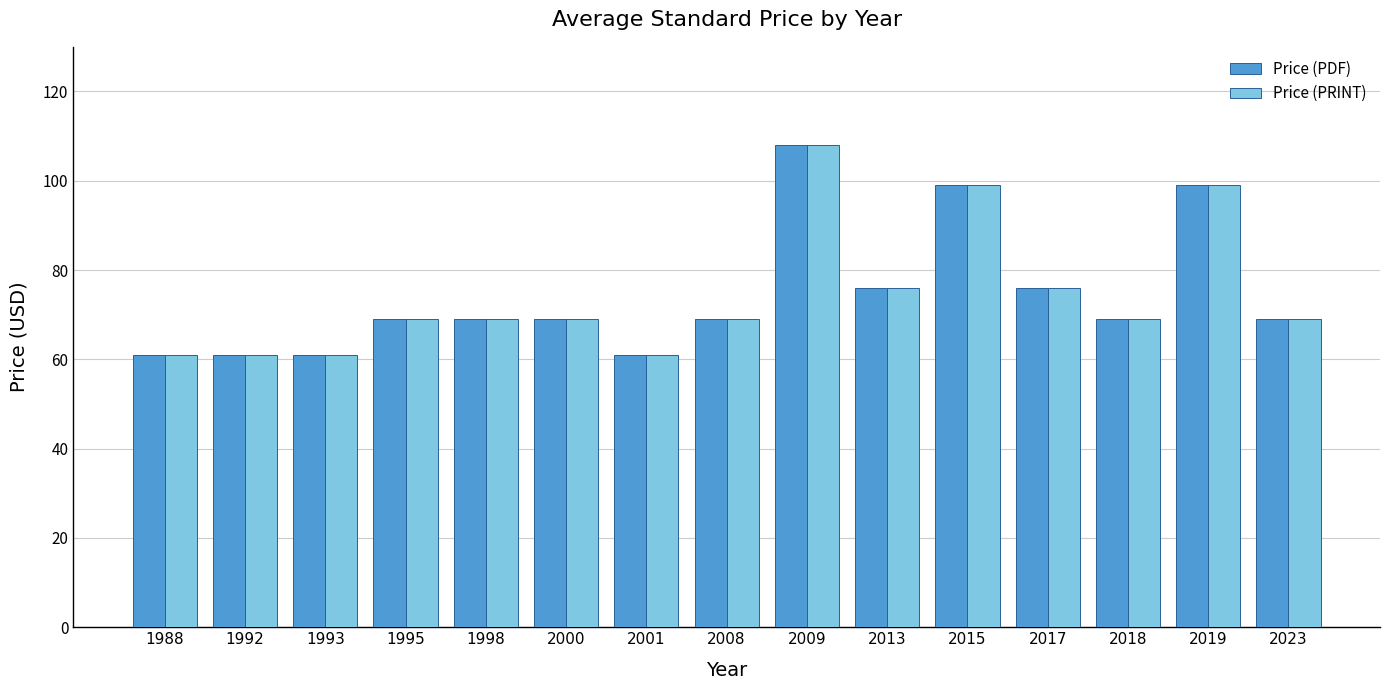

At which category is the sum across all series the highest?

2009